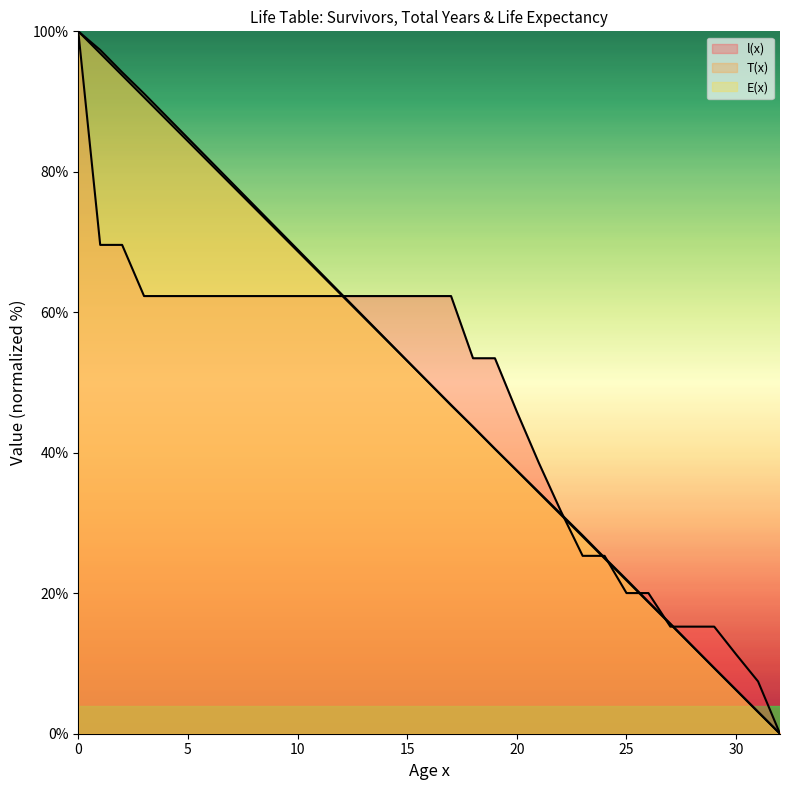

What are all the series names shown in the legend?

l(x), T(x), E(x)